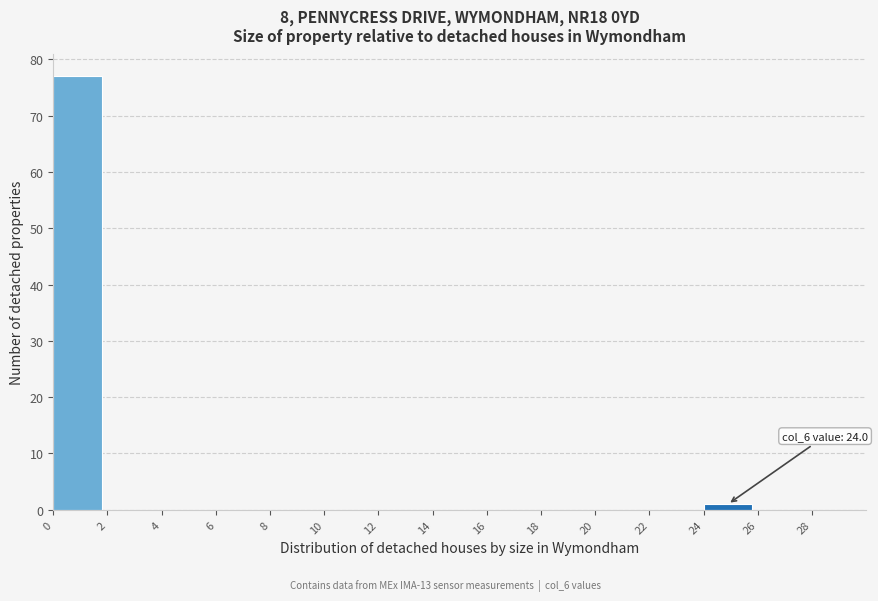

Which range on the x-axis has the tallest bar?

0 to 2